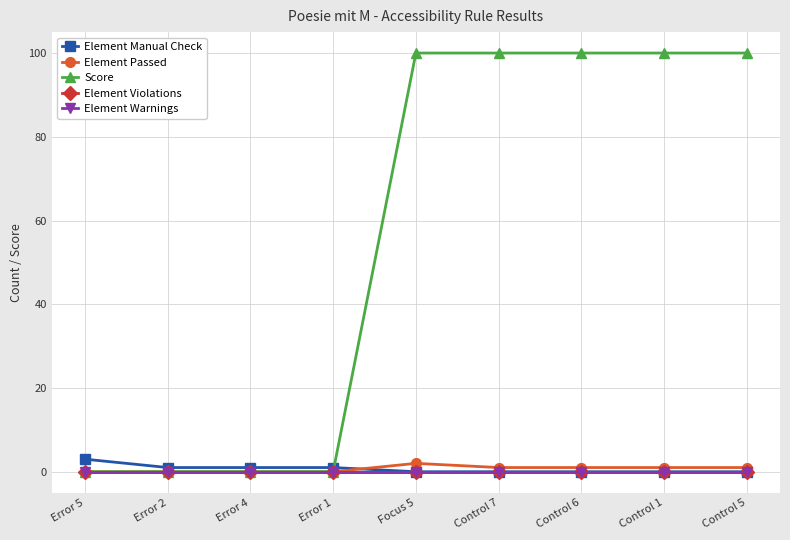

True or false: Element Violations and Element Manual Check intersect in this chart.

False